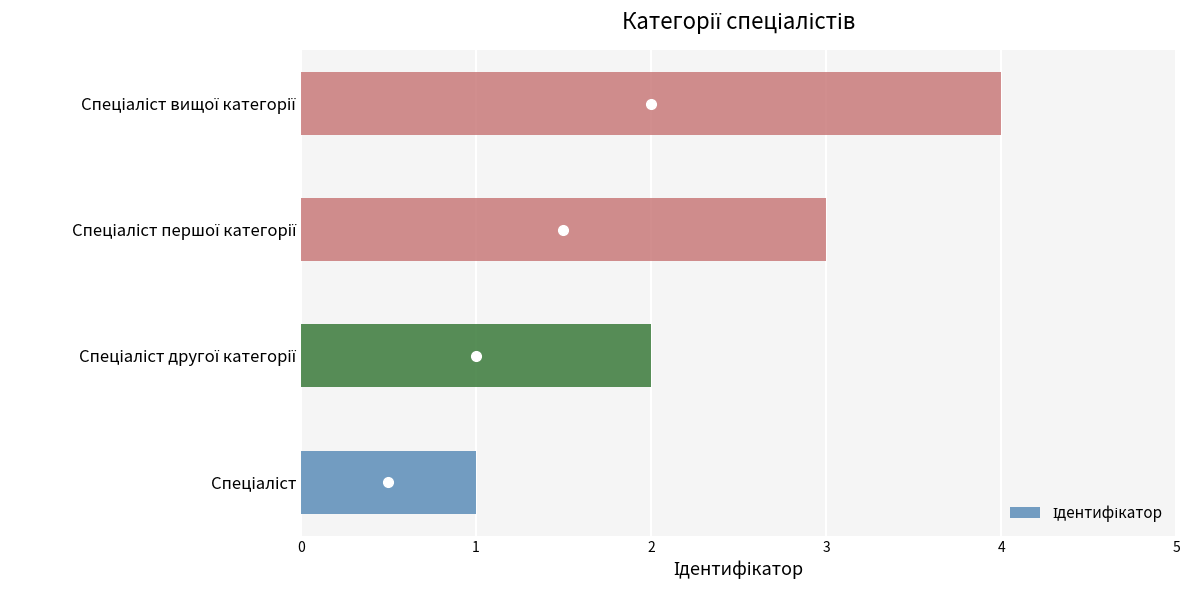

What is the greatest value displayed?

4